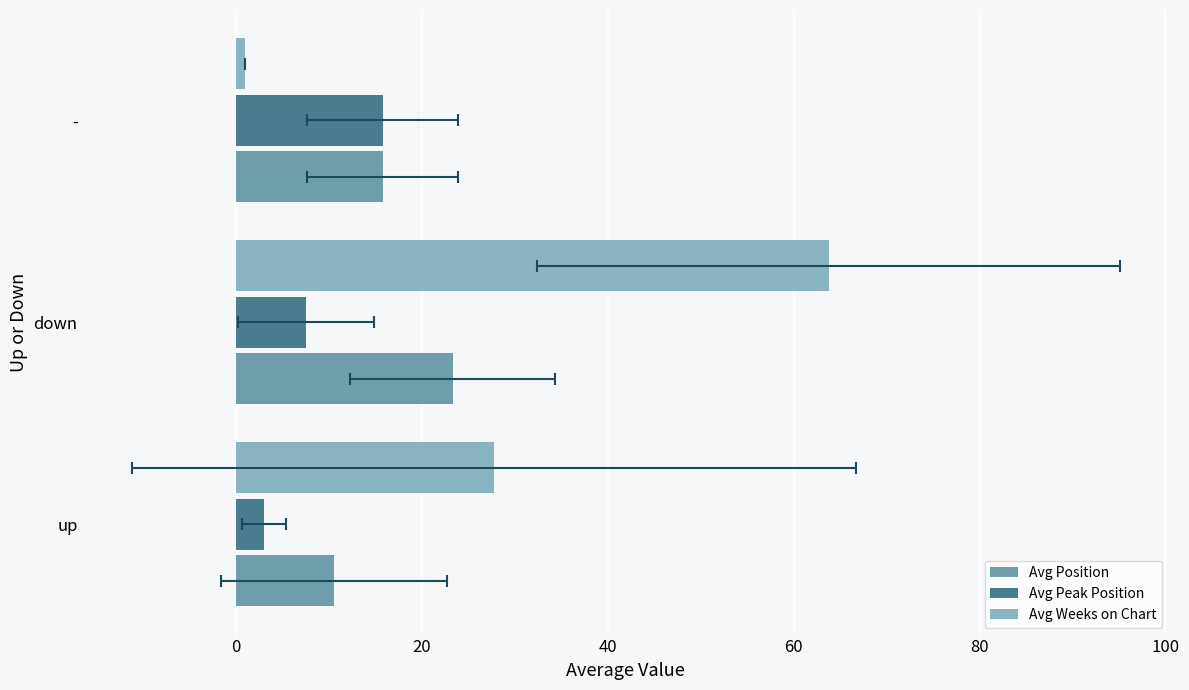

Are the bars grouped side by side (vs. stacked)?

Yes